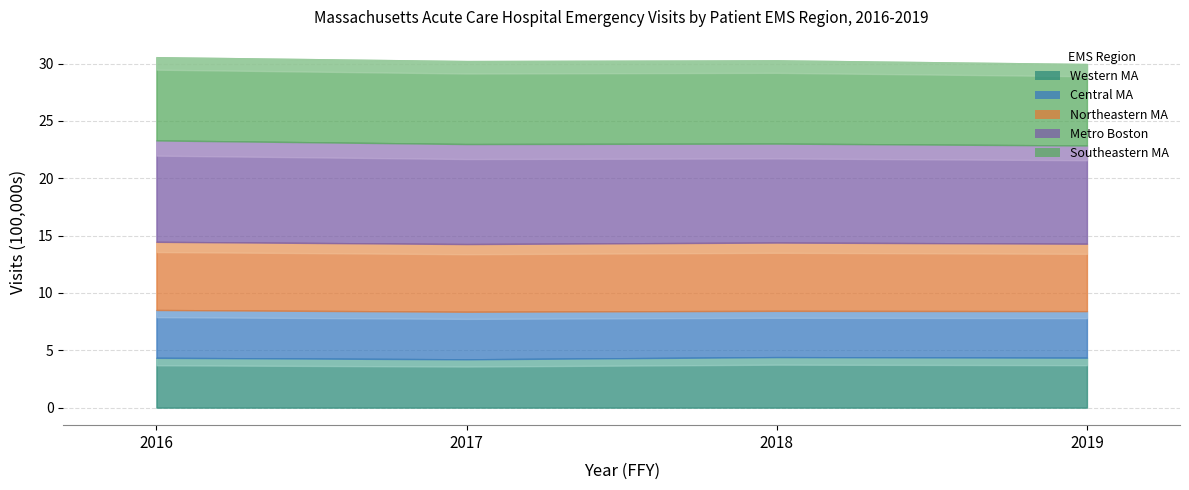

What is the average value of the Southeastern MA series?

721266